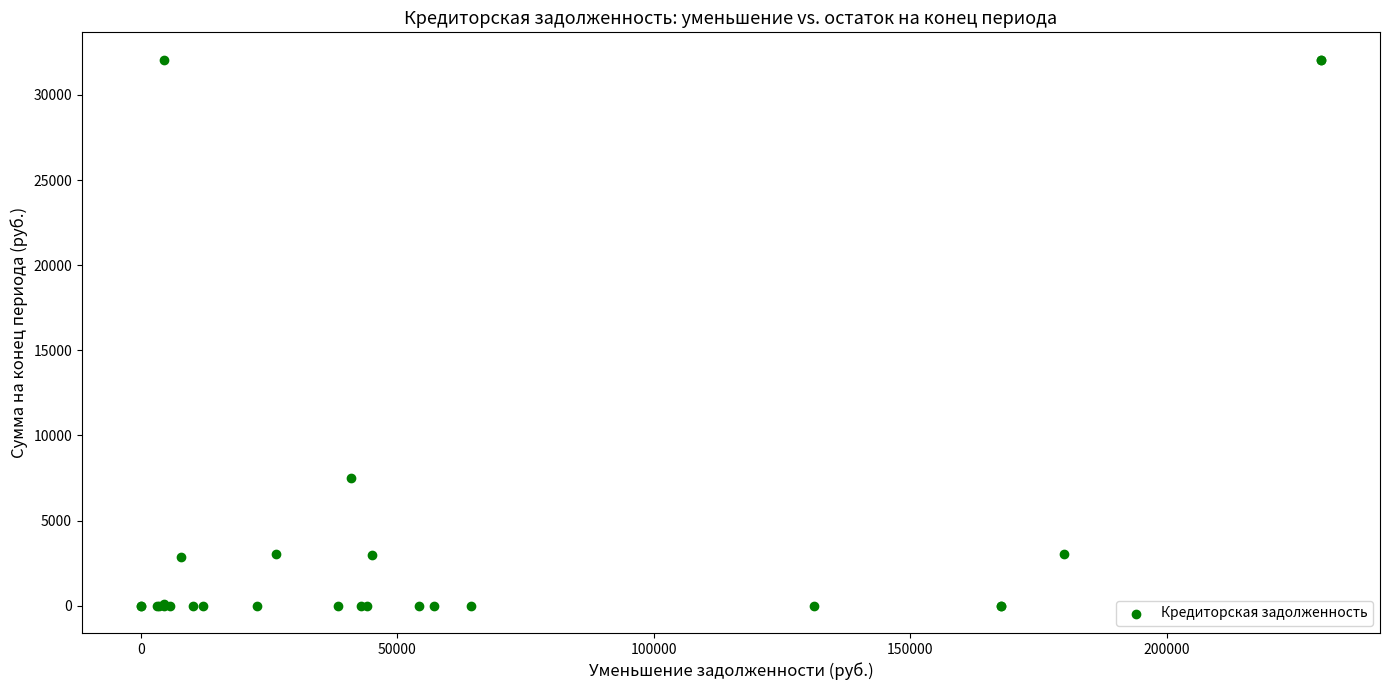

What Y value in the scatter plot is closest to 16035?

7500.0